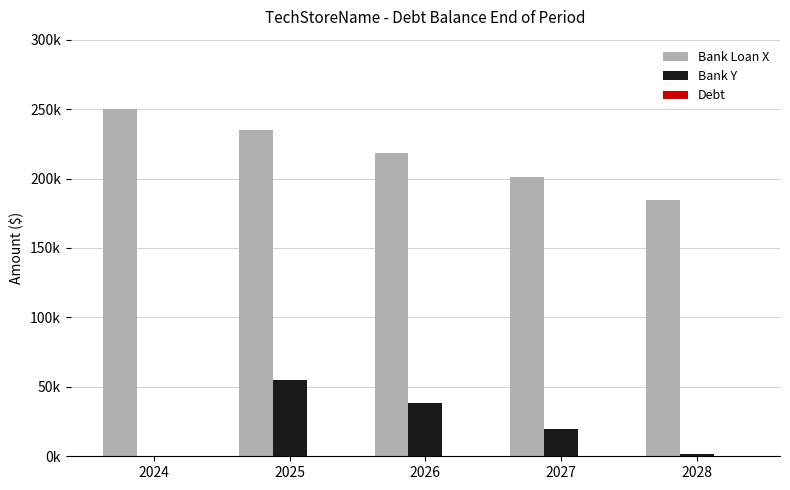

Which category has the highest value in the Bank Y series?

2025